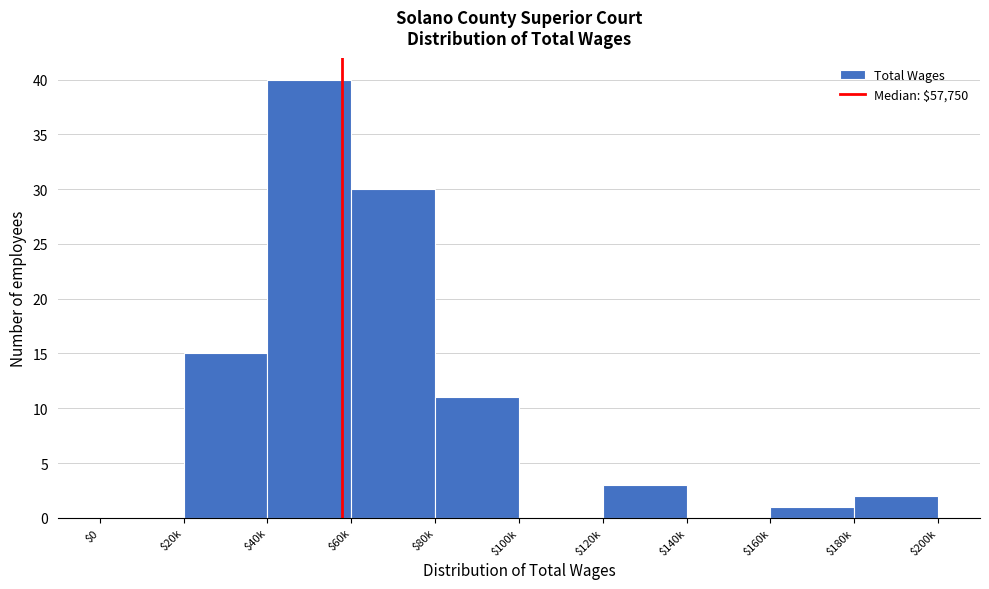

At which label is the value closest to 20?

$20k